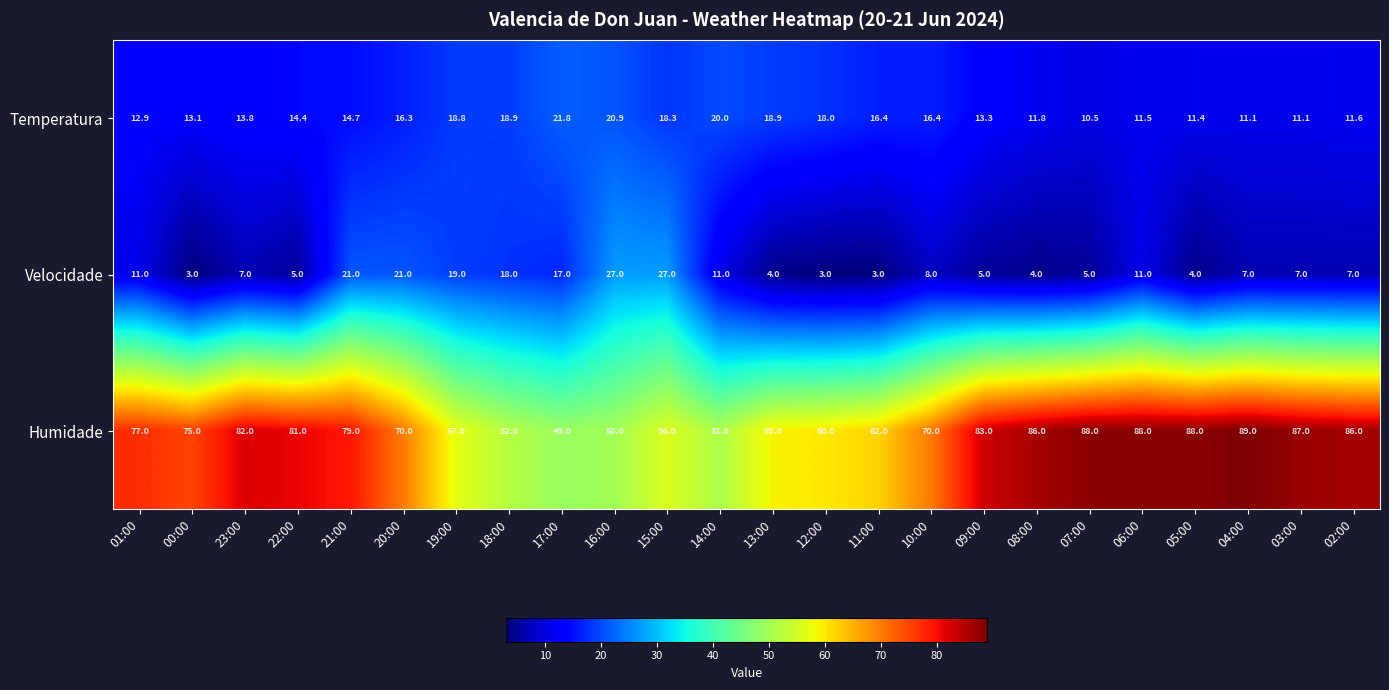

What is the greatest value displayed?

89.0